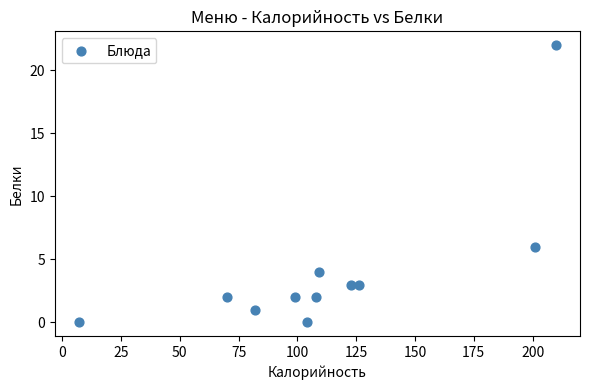

What is the average X value?

113